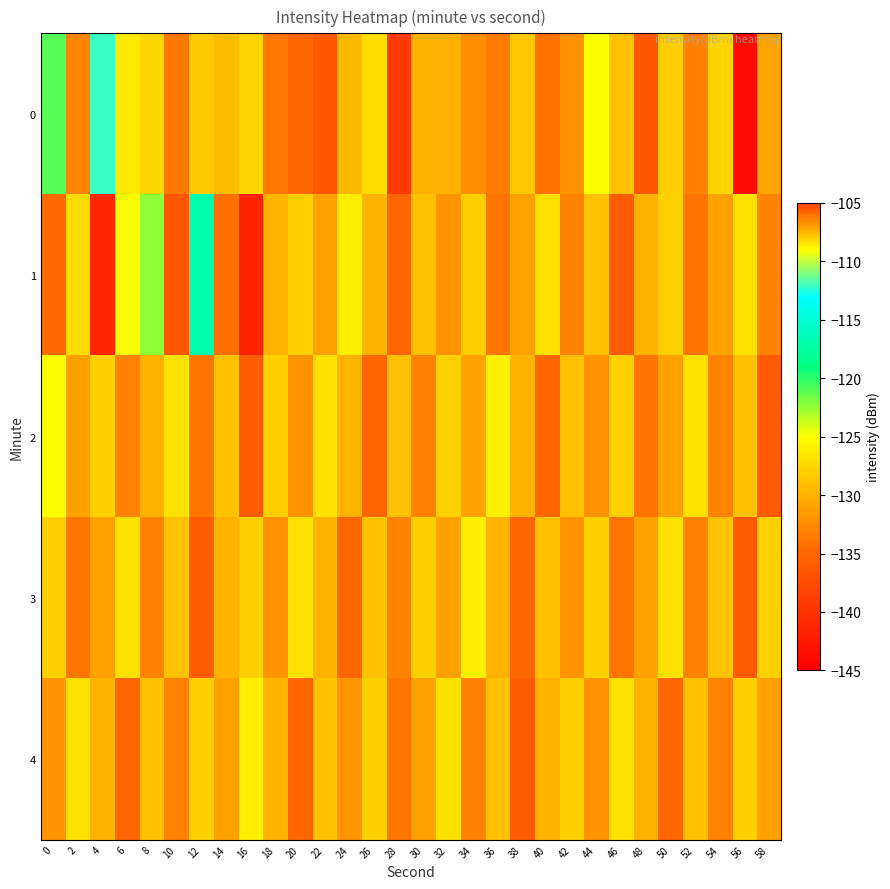

Reading left to right, extract all data points from this chart.

0: 0=-120.9	2=-132.9	4=-112.2	6=-126.4	8=-127.6	10=-133.7	12=-128.4	14=-129.2	16=-127.7	18=-133.8	20=-135.0	22=-136.3	24=-129.5	26=-127.1	28=-139.3	30=-130.0	32=-130.1	34=-132.2	36=-133.5	38=-107.9	40=-134.2	42=-132.0	44=-124.9	46=-128.9	48=-136.6	50=-128.3	52=-133.2	54=-127.7	56=-143.7	58=-130.9
1: 0=-134.8	2=-127.3	4=-141.2	6=-124.8	8=-122.4	10=-136.5	12=-117.0	14=-134.3	16=-141.6	18=-129.8	20=-128.0	22=-131.0	24=-126.0	26=-130.0	28=-135.0	30=-129.0	32=-132.0	34=-128.0	36=-134.0	38=-131.0	40=-127.0	42=-133.0	44=-129.0	46=-136.0	48=-130.0	50=-128.0	52=-134.0	54=-131.0	56=-127.0	58=-133.0
2: 0=-125.0	2=-131.0	4=-128.0	6=-133.0	8=-130.0	10=-127.0	12=-134.0	14=-129.0	16=-136.0	18=-128.0	20=-132.0	22=-127.0	24=-130.0	26=-135.0	28=-129.0	30=-133.0	32=-128.0	34=-131.0	36=-126.0	38=-130.0	40=-135.0	42=-129.0	44=-132.0	46=-128.0	48=-134.0	50=-131.0	52=-127.0	54=-133.0	56=-129.0	58=-136.0
3: 0=-128.0	2=-134.0	4=-131.0	6=-127.0	8=-133.0	10=-129.0	12=-136.0	14=-130.0	16=-128.0	18=-132.0	20=-127.0	22=-130.0	24=-135.0	26=-129.0	28=-133.0	30=-128.0	32=-131.0	34=-126.0	36=-130.0	38=-135.0	40=-129.0	42=-132.0	44=-128.0	46=-134.0	48=-131.0	50=-127.0	52=-133.0	54=-129.0	56=-136.0	58=-128.0
4: 0=-132.0	2=-127.0	4=-130.0	6=-135.0	8=-129.0	10=-133.0	12=-128.0	14=-131.0	16=-126.0	18=-130.0	20=-135.0	22=-129.0	24=-132.0	26=-128.0	28=-134.0	30=-131.0	32=-127.0	34=-133.0	36=-129.0	38=-136.0	40=-130.0	42=-128.0	44=-132.0	46=-127.0	48=-130.0	50=-135.0	52=-129.0	54=-133.0	56=-128.0	58=-131.0